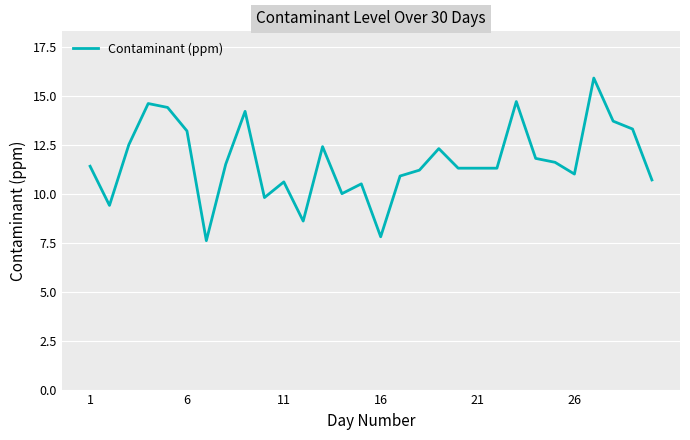

What is the greatest value displayed?

15.9